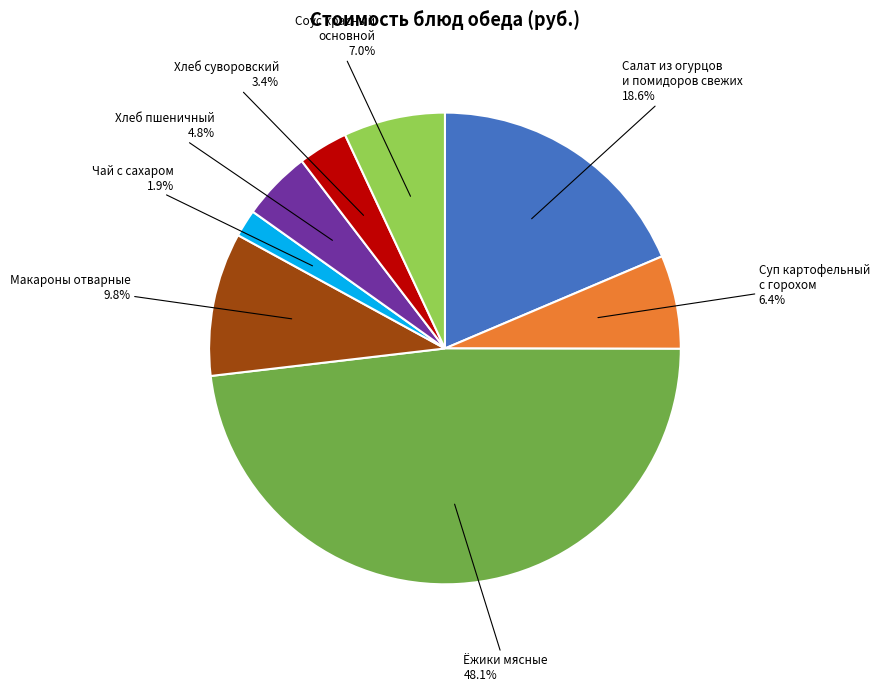

Which category has the smallest portion of the pie?

Чай с сахаром